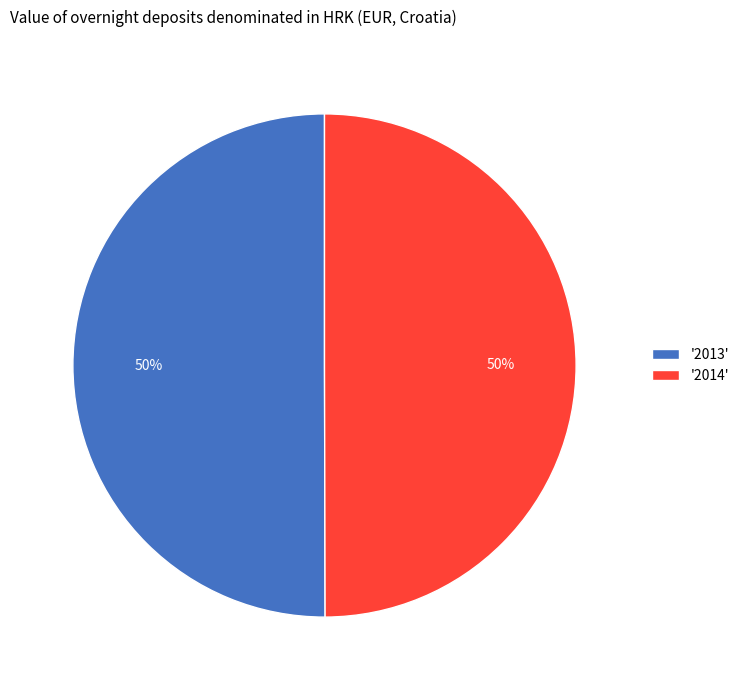

To the nearest percent, what percentage of the pie is '2013'?

50%